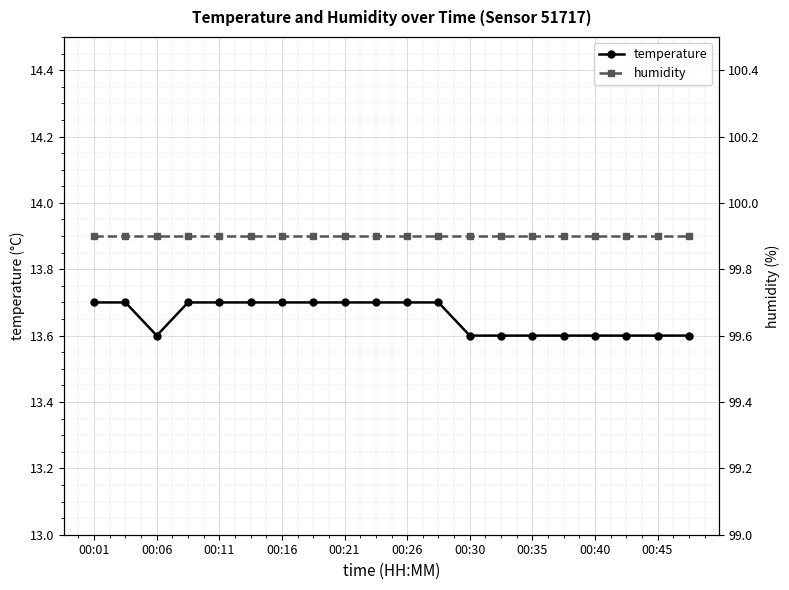

At how many categories does at least one series exceed 93?

20